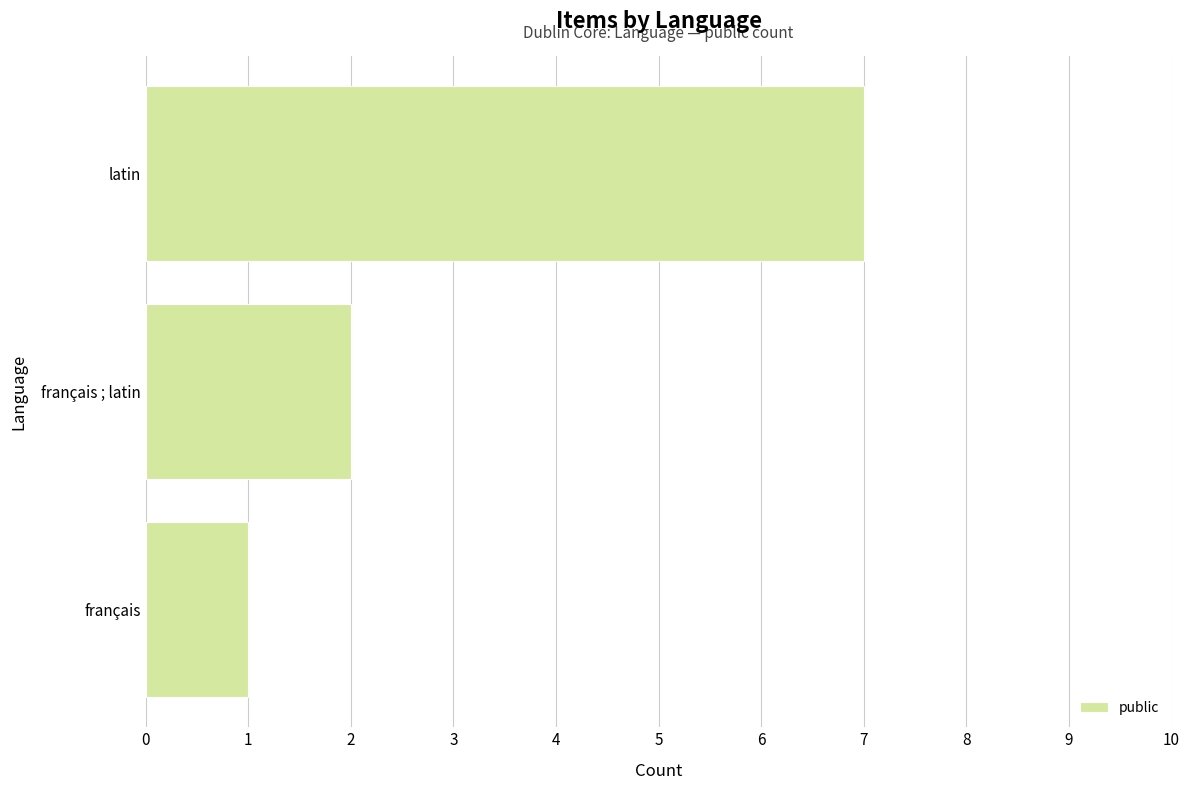

Reading bottom to top, extract all data points from this chart.

1	2	7